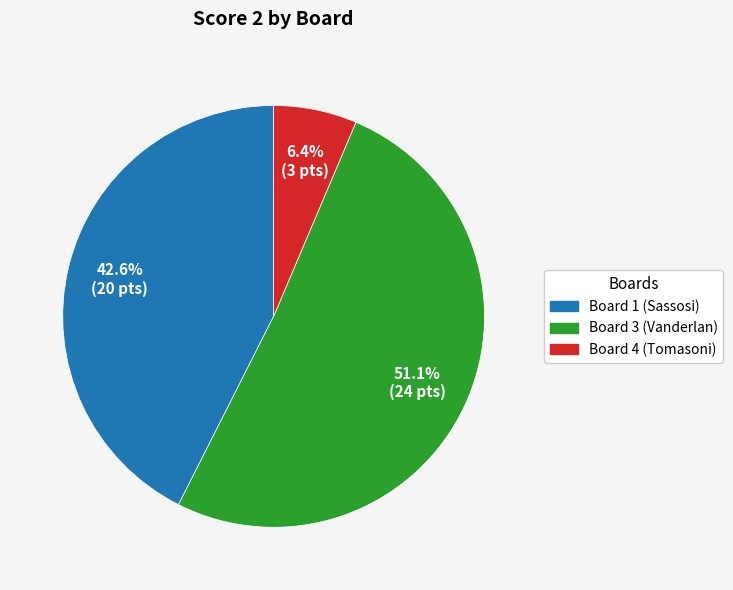

Which category accounts for the majority?

Board 3 (Vanderlan)